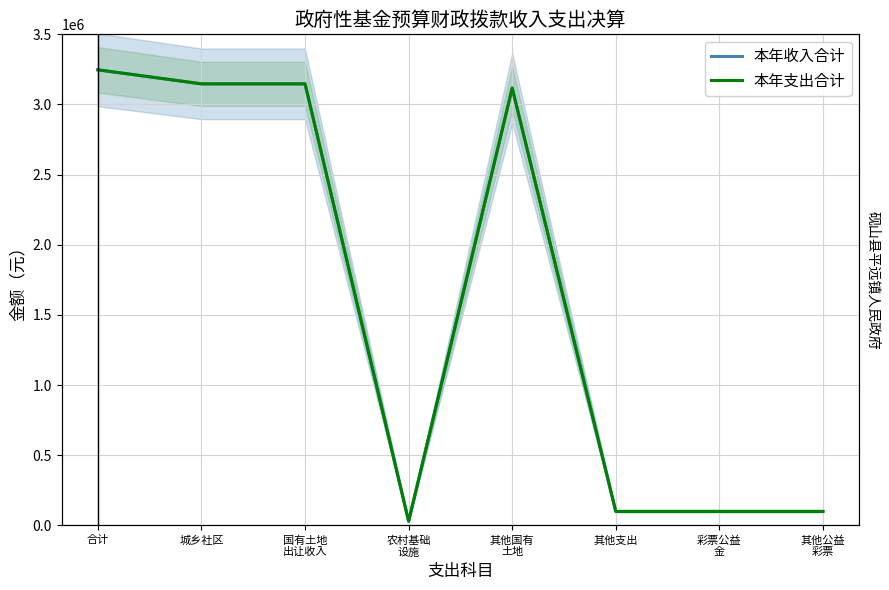

What is the approximate value of 本年收入合计 at 其他支出, to the nearest 50?

100000